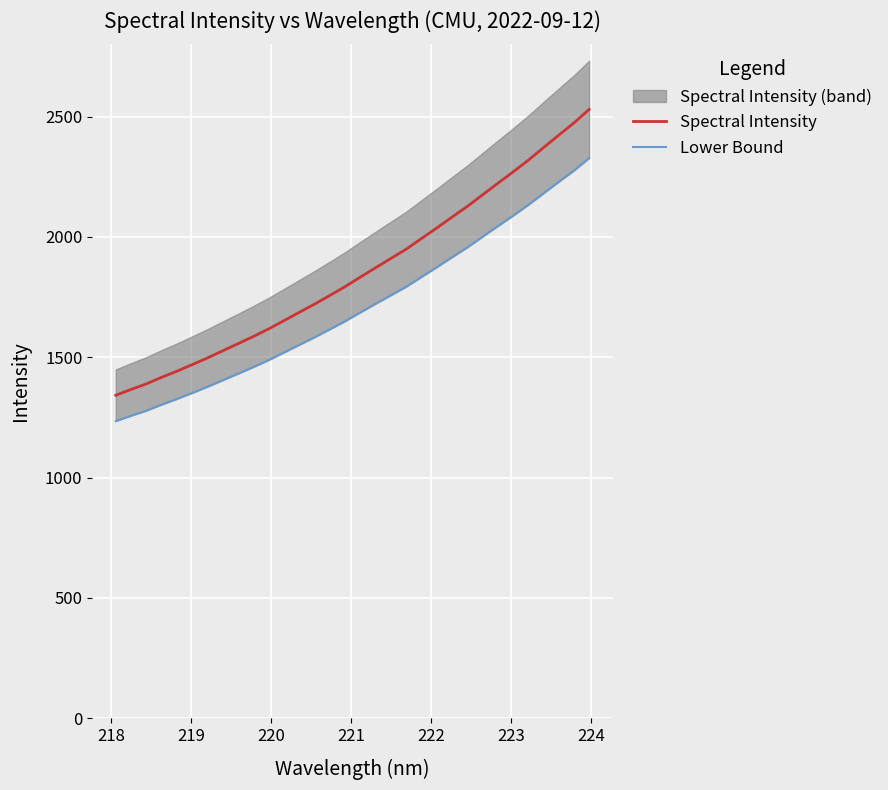

What is the label of the 6th point from the left?

222